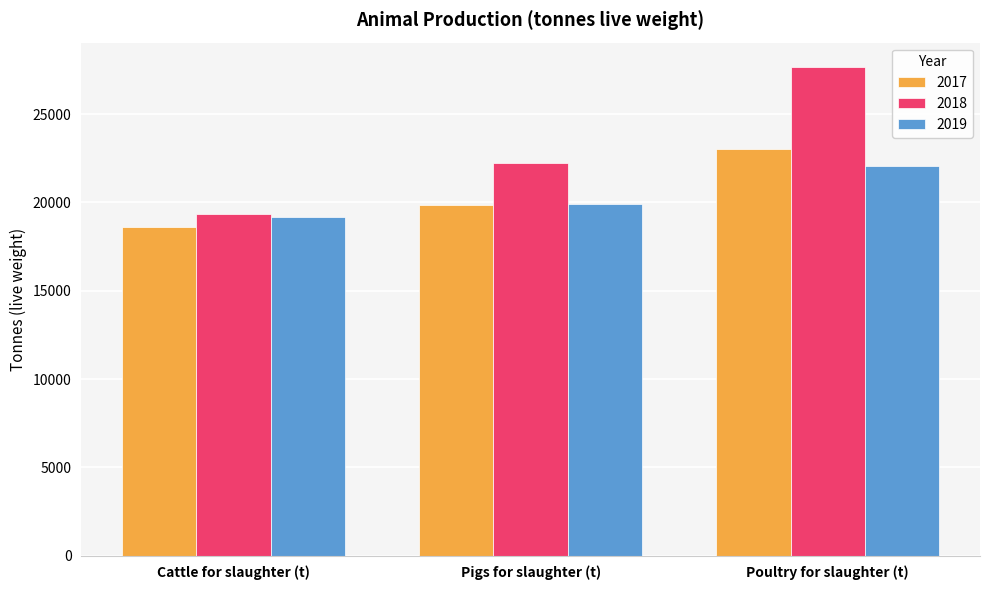

At which label does 2019 first exceed 19905?

Pigs for slaughter (t)